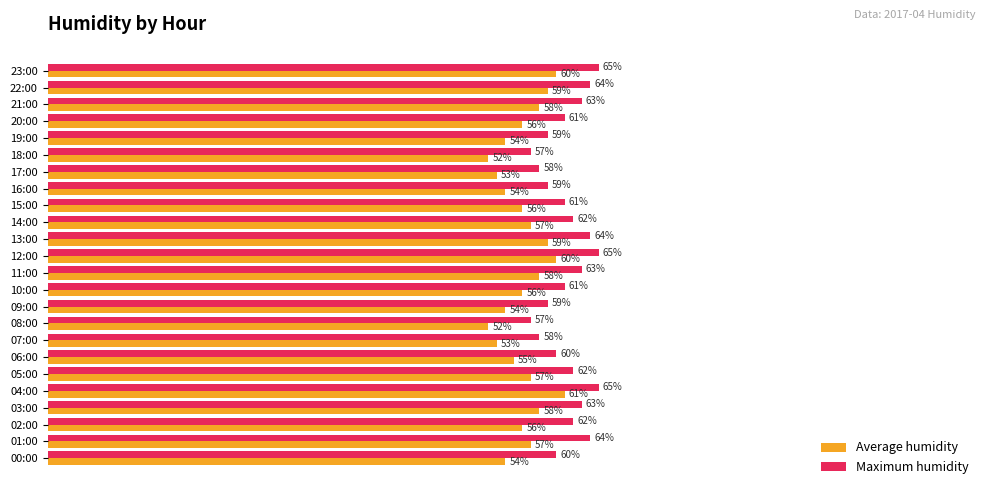

Which series has the widest spread of values?

Average humidity